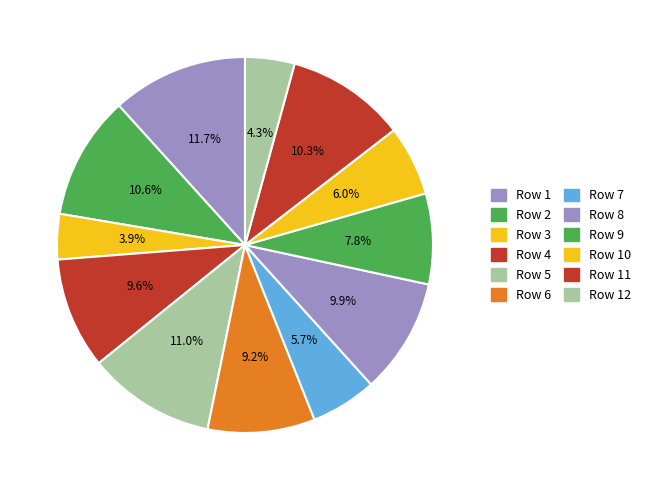

What is the largest slice in the pie chart?

Row 1